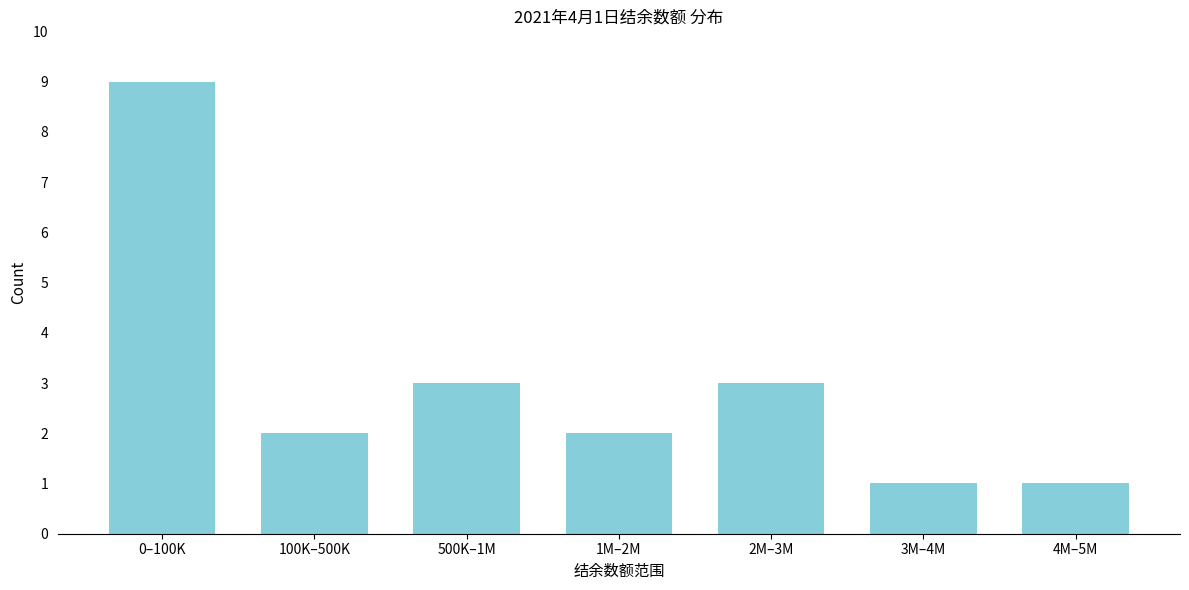

Reading left to right, transcribe all the data shown in this chart.

9	2	3	2	3	1	1